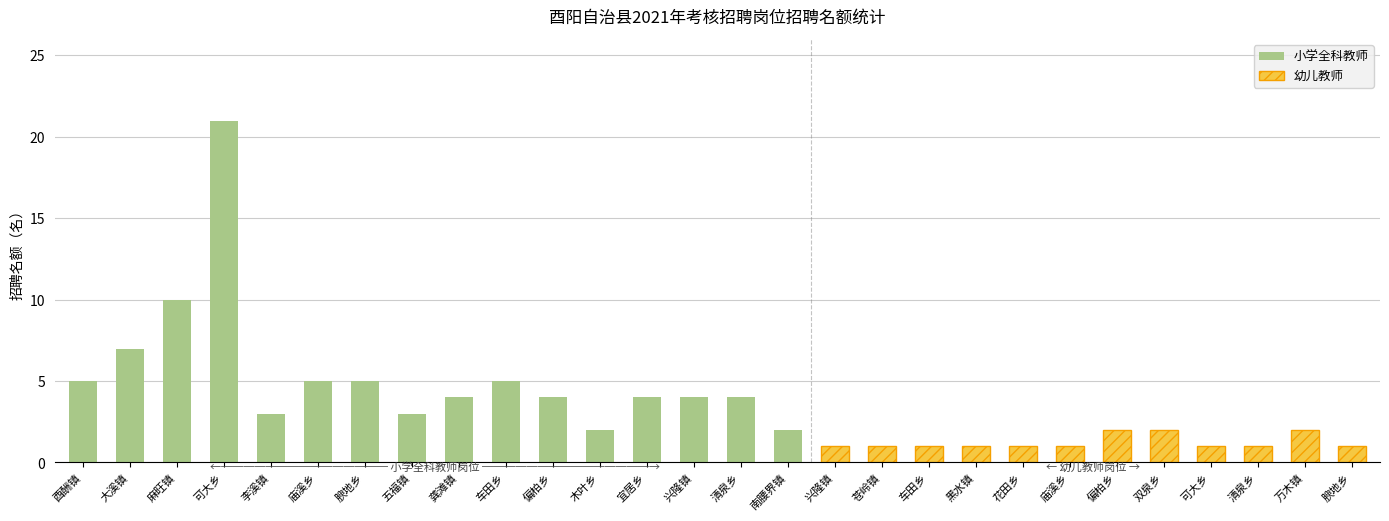

True or false: 小学全科教师 has a value of 2 at 南腰界镇.

True